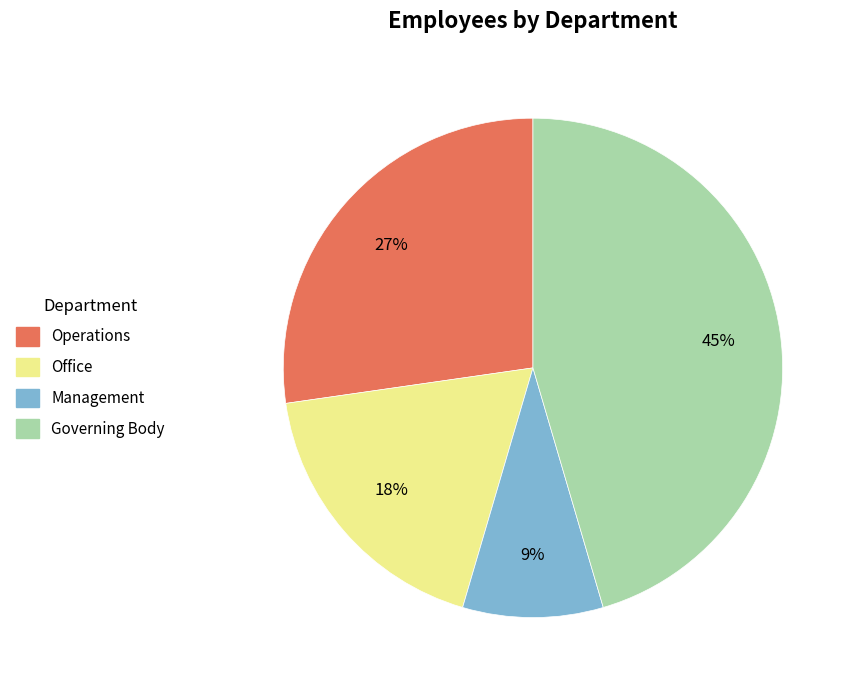

Is the sum of Management and Office greater than half?

No